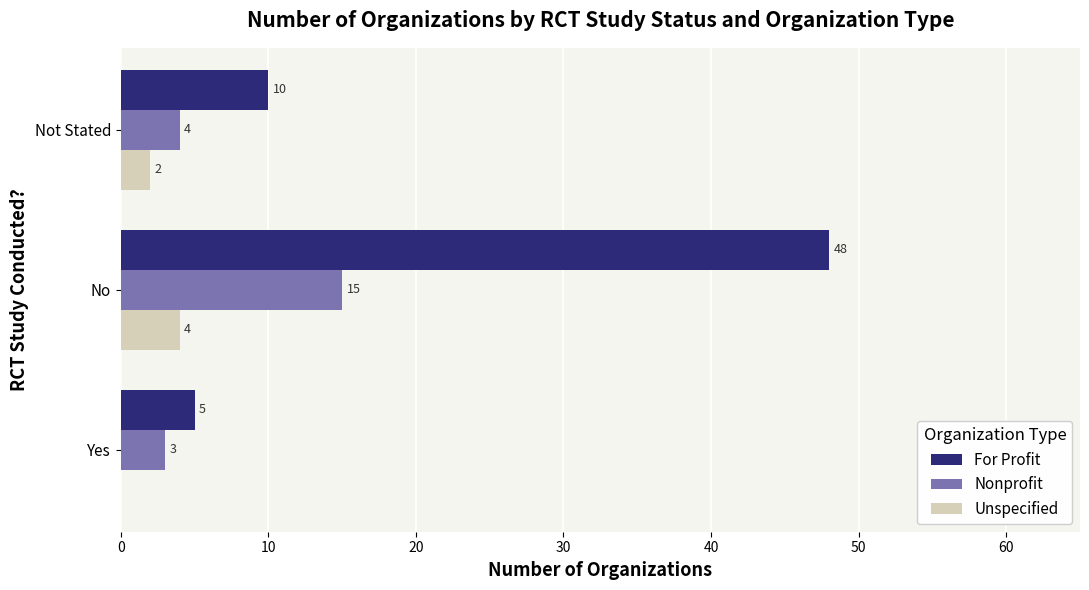

What is the total value across all series at Not Stated?

16